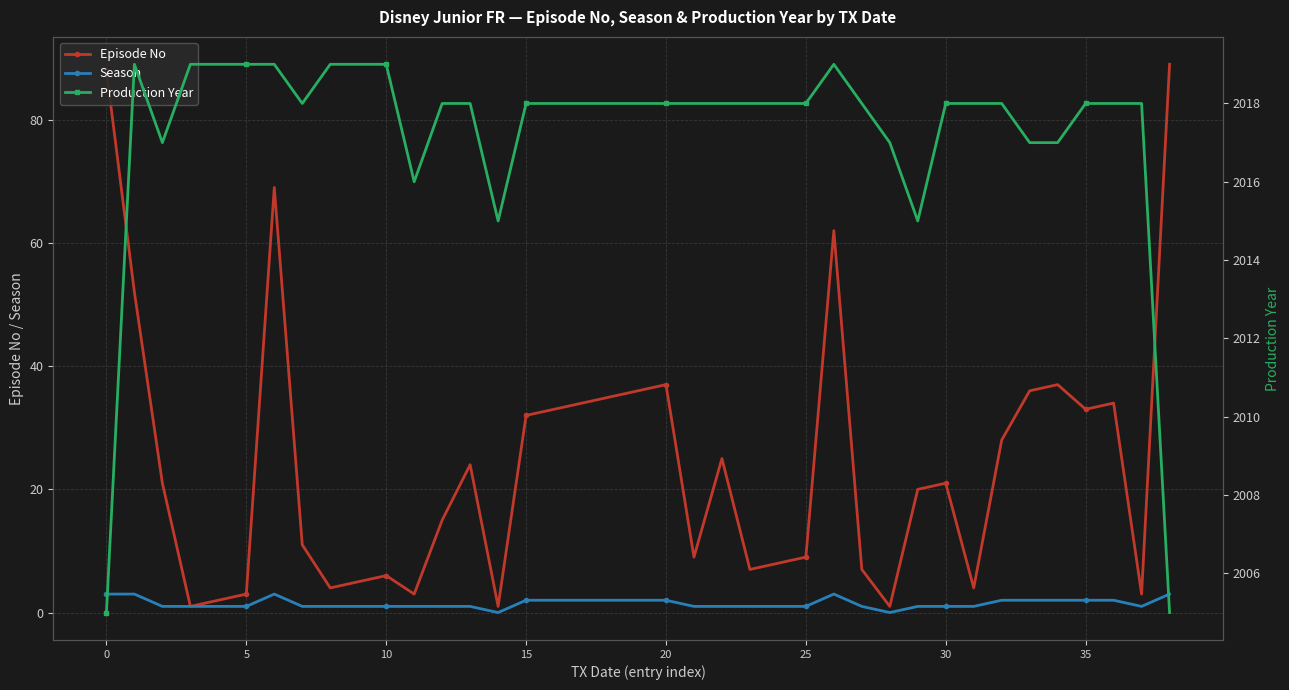

What are all the series names shown in the legend?

Episode No, Season, Production Year